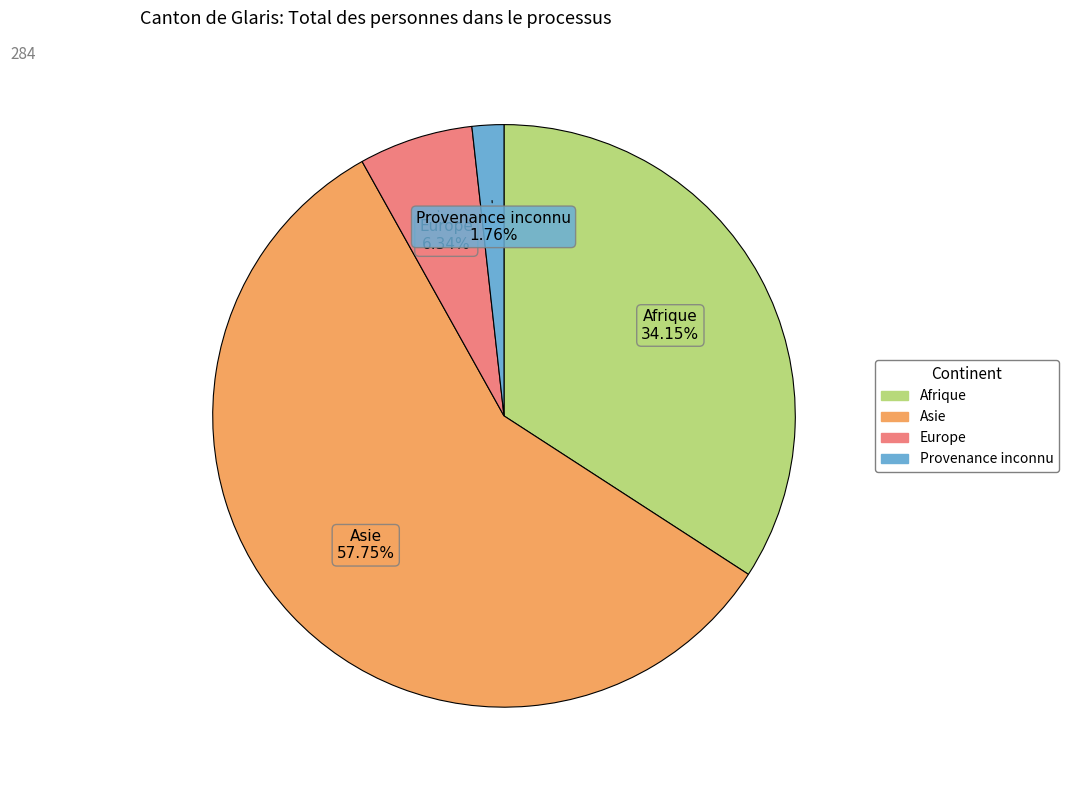

Does Provenance inconnu account for over 50% of the chart?

No